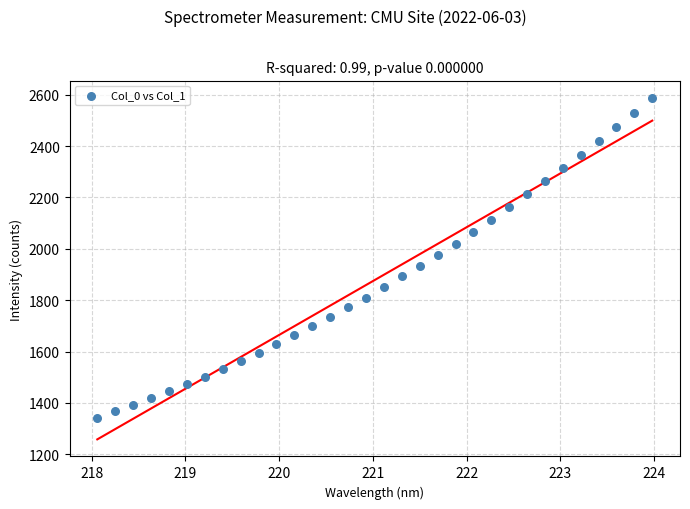

What is the range of Y values (max minus min)?

1246.1